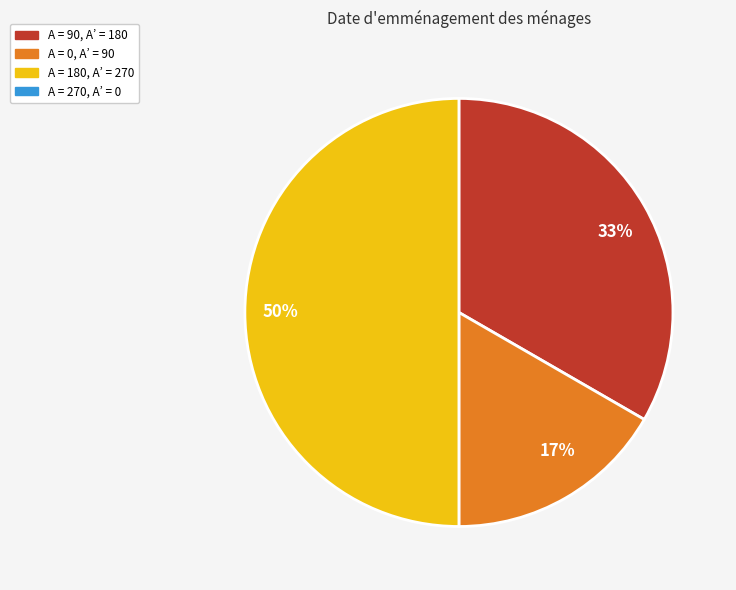

What percentage is the 33% slice, to the nearest percent?

33%